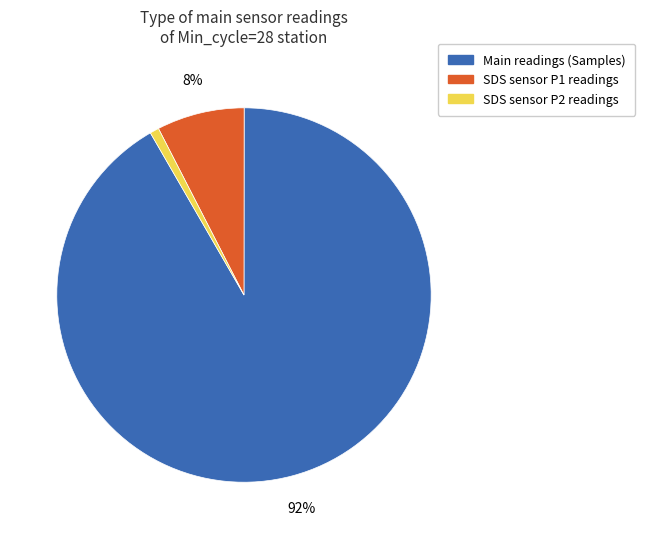

Is there a majority slice in this chart?

Yes